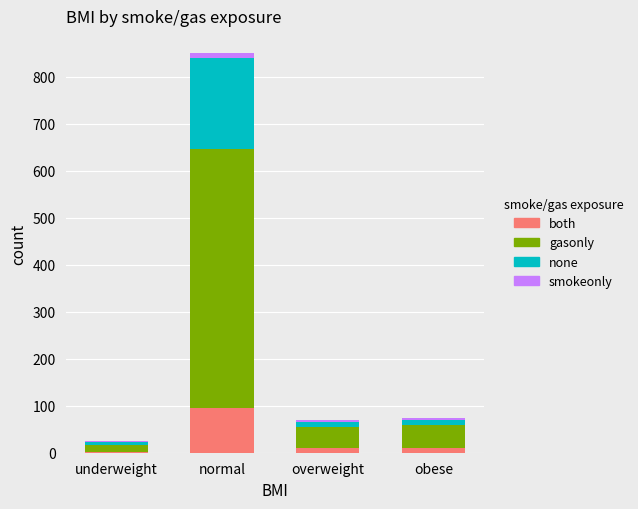

At which category is the sum across all series the highest?

normal